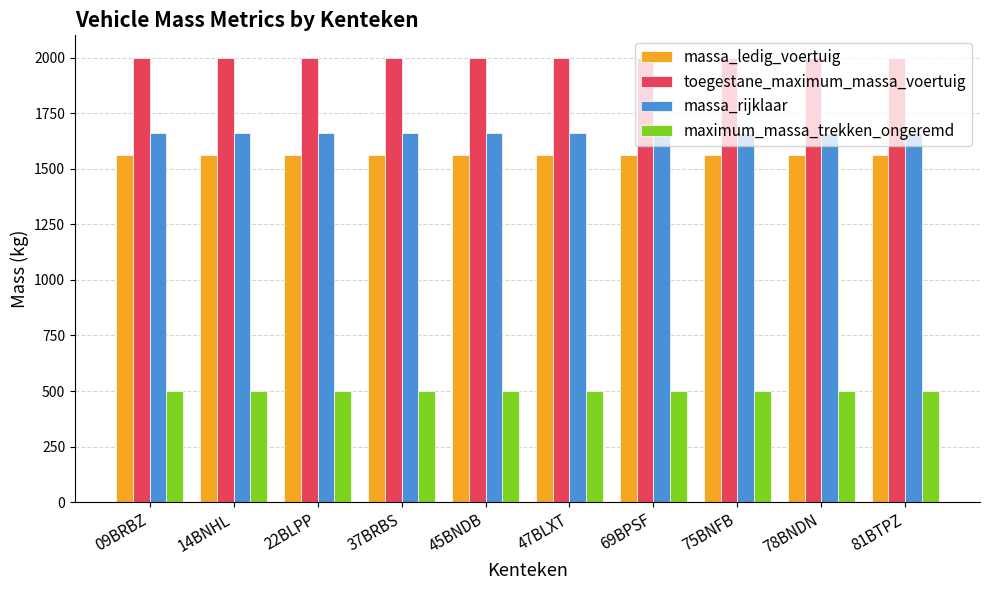

Reading left to right, what are all the values shown in this chart?

massa_ledig_voertuig: 1560	1560	1560	1560	1560	1560	1560	1560	1560	1560
toegestane_maximum_massa_voertuig: 2000	2000	2000	2000	2000	2000	2000	2000	2000	2000
massa_rijklaar: 1660	1660	1660	1660	1660	1660	1660	1660	1660	1660
maximum_massa_trekken_ongeremd: 500	500	500	500	500	500	500	500	500	500